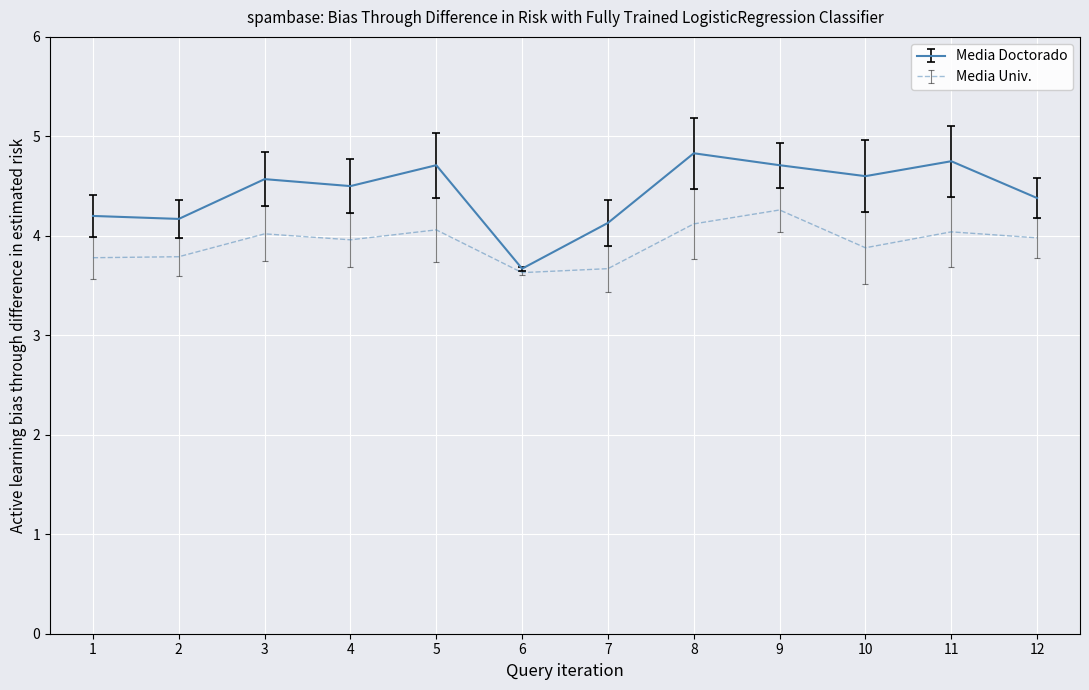

What is the minimum value shown in the chart?

3.6